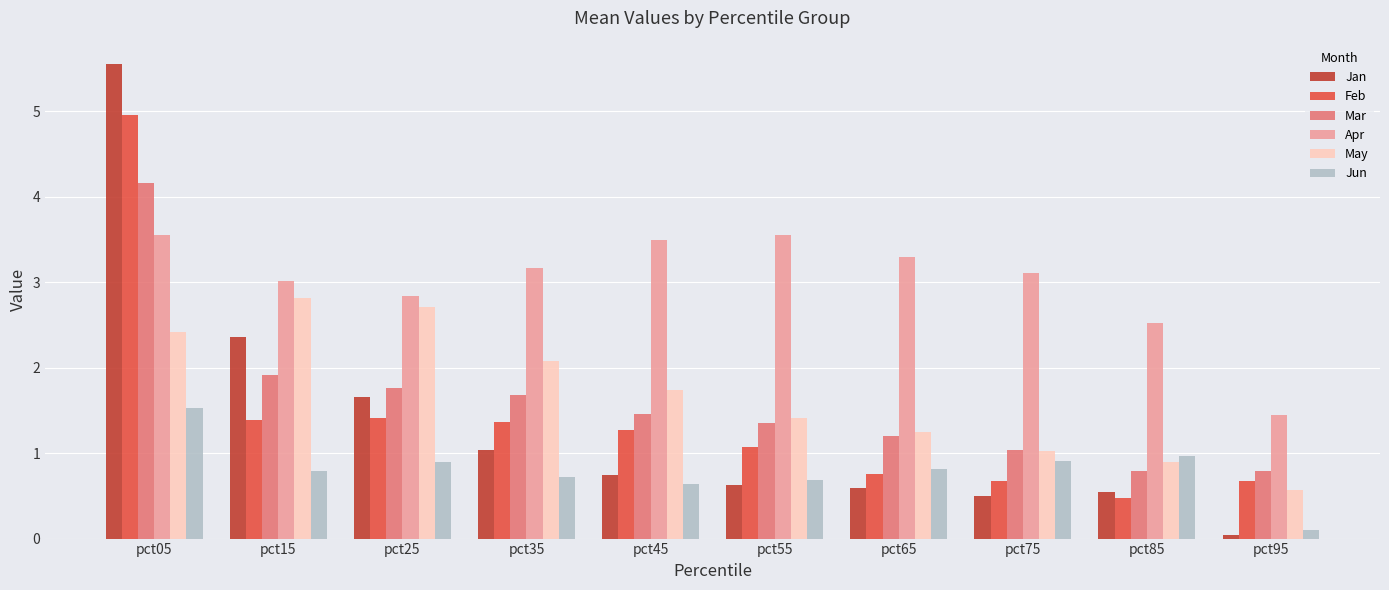

Count the number of categories in the chart.

10